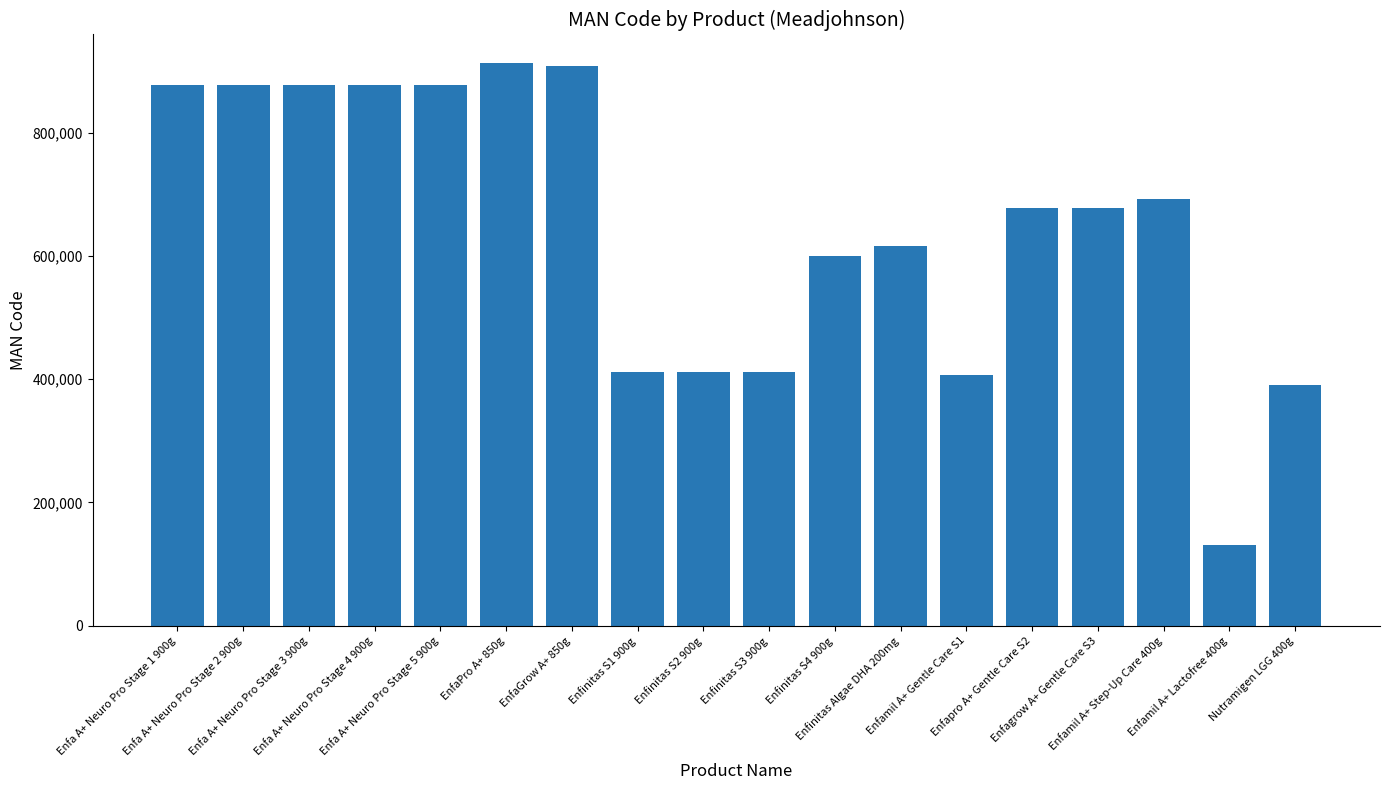

What is the sum of the values at Enfa A+ Neuro Pro Stage 2 900g and Enfamil A+ Gentle Care S1?

1283935